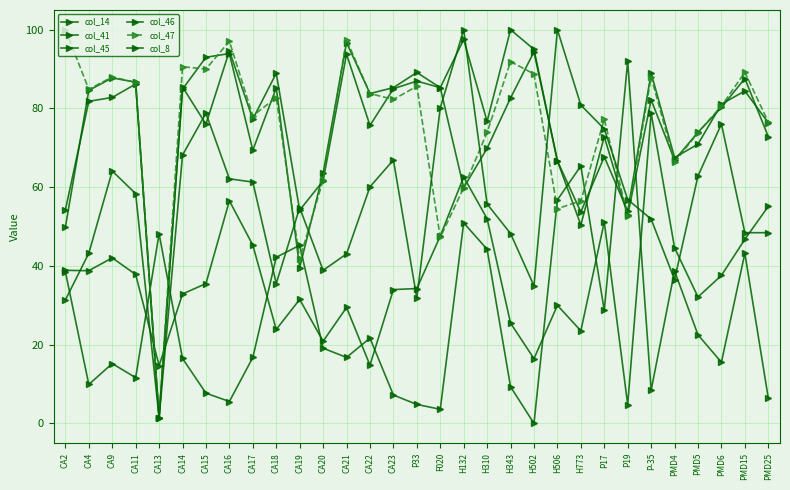

At which category is the sum across all series the highest?

H132